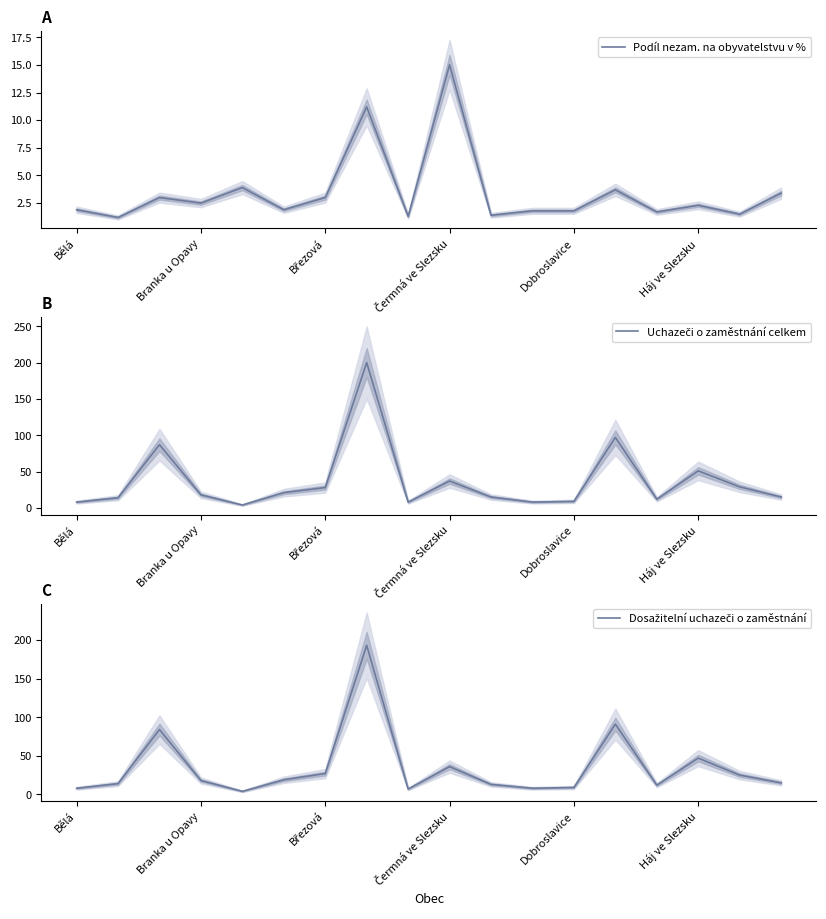

Reading left to right, extract all data points from this chart.

Podíl nezam. na obyvatelstvu v %: 1.9	1.2	3.0	2.5	3.9	1.9	3.0	11.2	1.3	15.0	1.4	1.8	1.8	3.7	1.7	2.3	1.5	3.4
Uchazeči o zaměstnání celkem: 8.0	14.0	87.0	18.0	4.0	21.0	28.0	200.0	8.0	37.0	15.0	8.0	9.0	97.0	12.0	51.0	29.0	15.0
Dosažitelní uchazeči o zaměstnání: 8.0	14.0	84.0	18.0	4.0	19.0	27.0	193.0	7.0	36.0	13.0	8.0	9.0	91.0	12.0	47.0	25.0	15.0